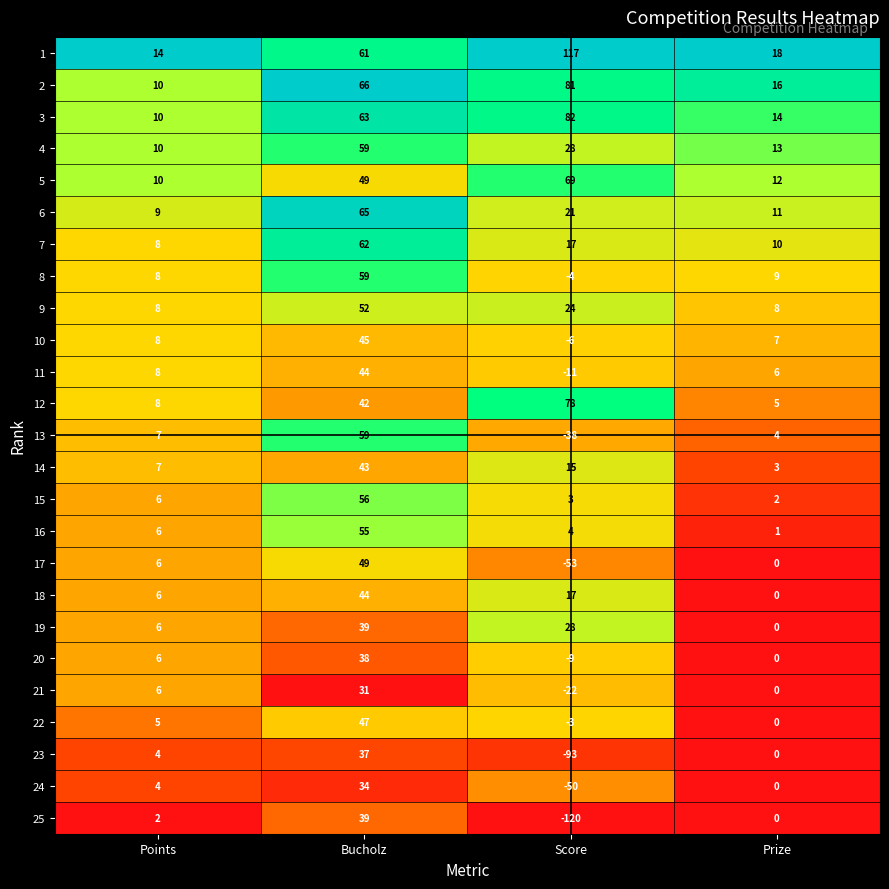

Rank the categories by 7 value from highest to lowest.

Bucholz, Score, Prize, Points